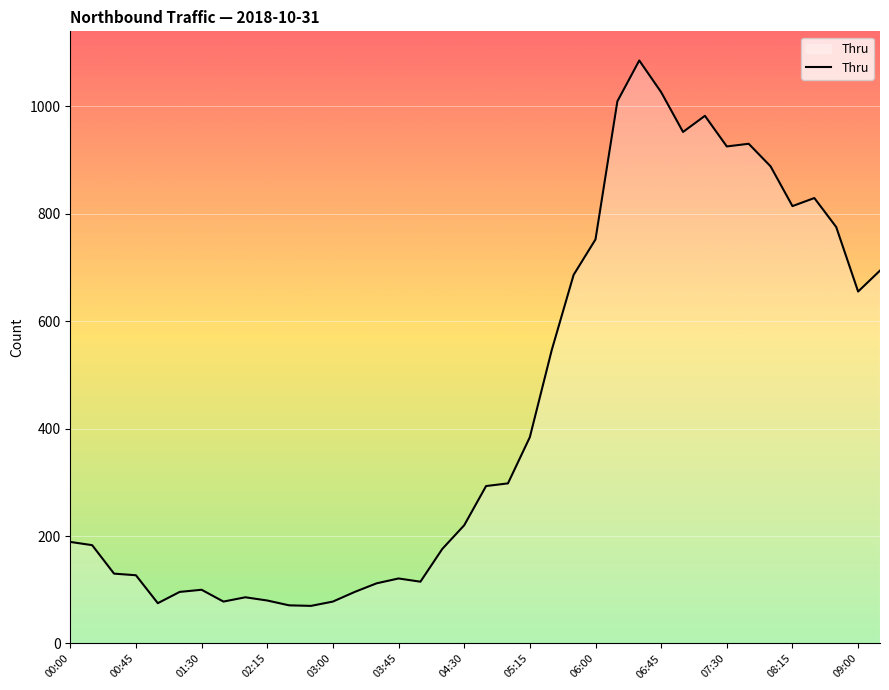

What is the difference between the maximum and minimum values?

1015